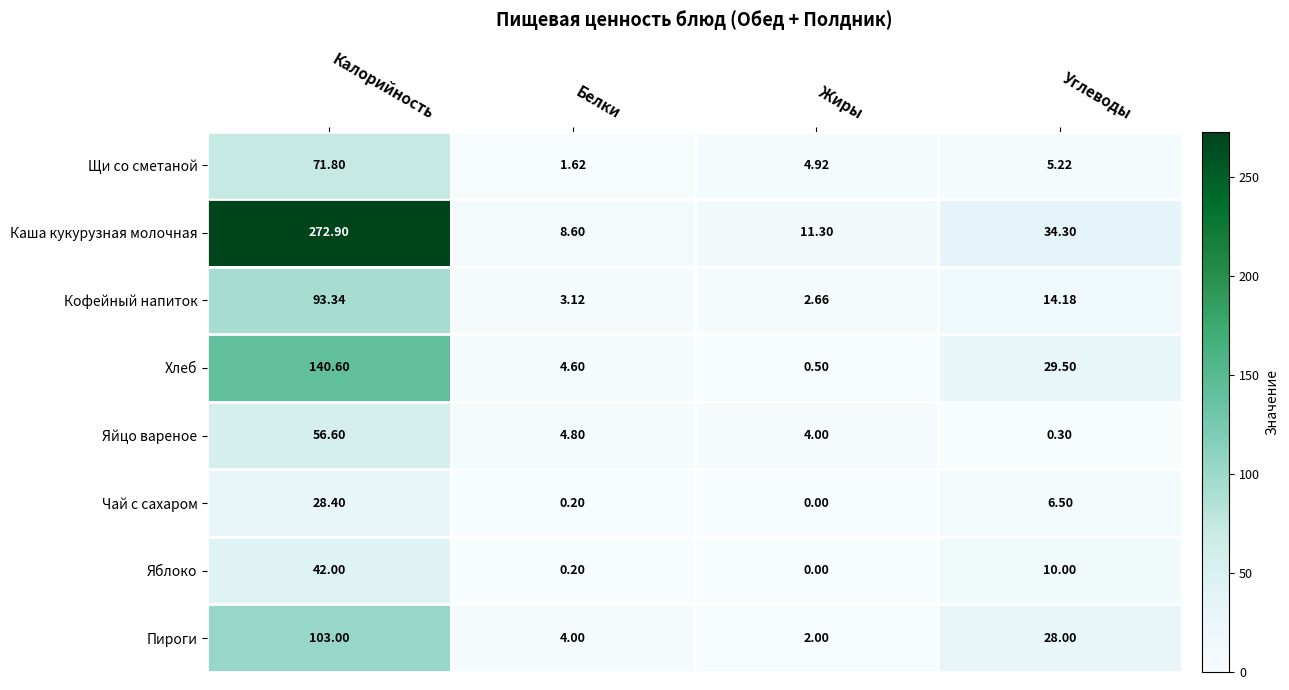

Rank the categories by Хлеб value from highest to lowest.

Калорийность, Углеводы, Белки, Жиры